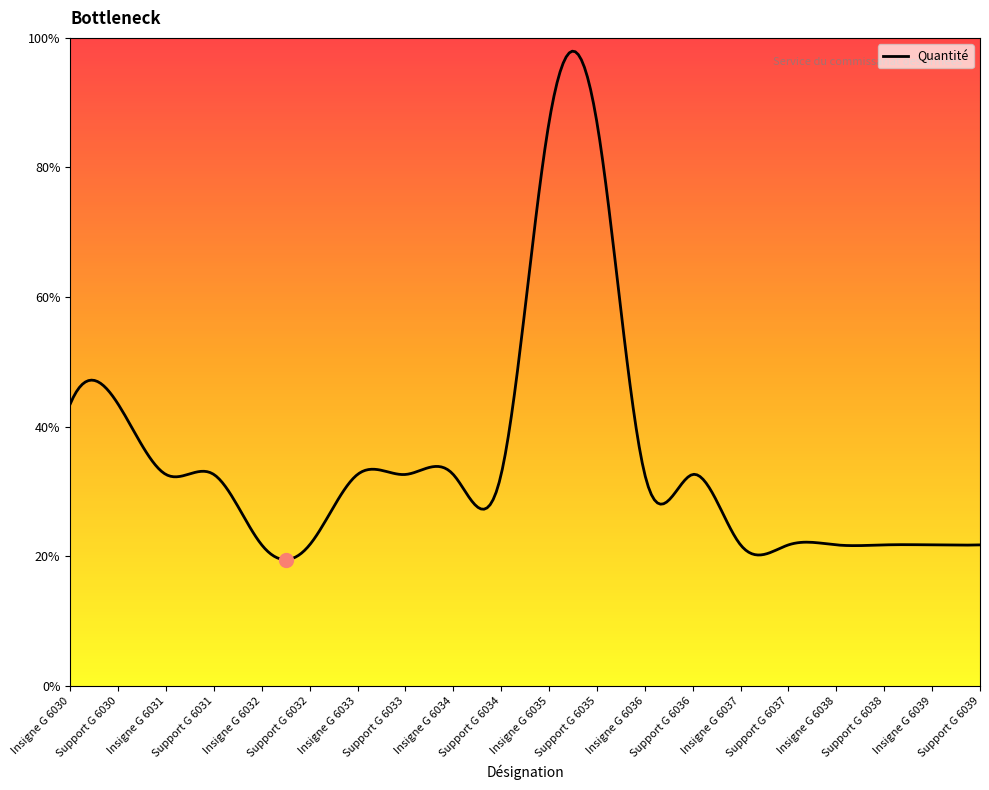

Does the chart display data point markers on the line(s)?

No